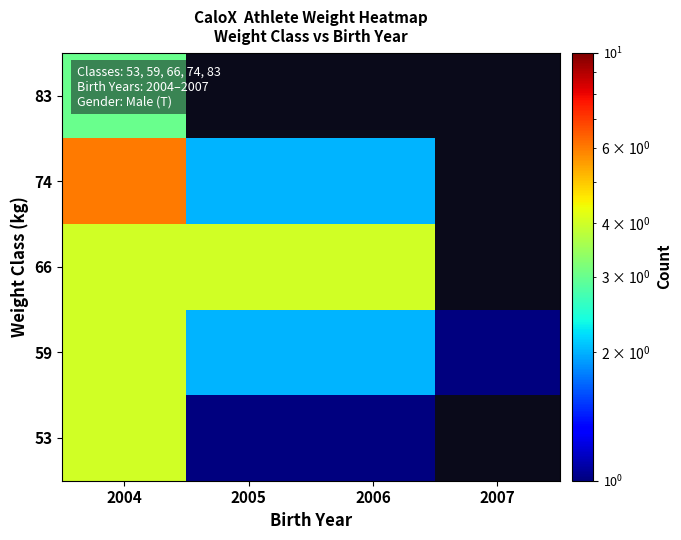

At how many categories does at least one series exceed 2?

3